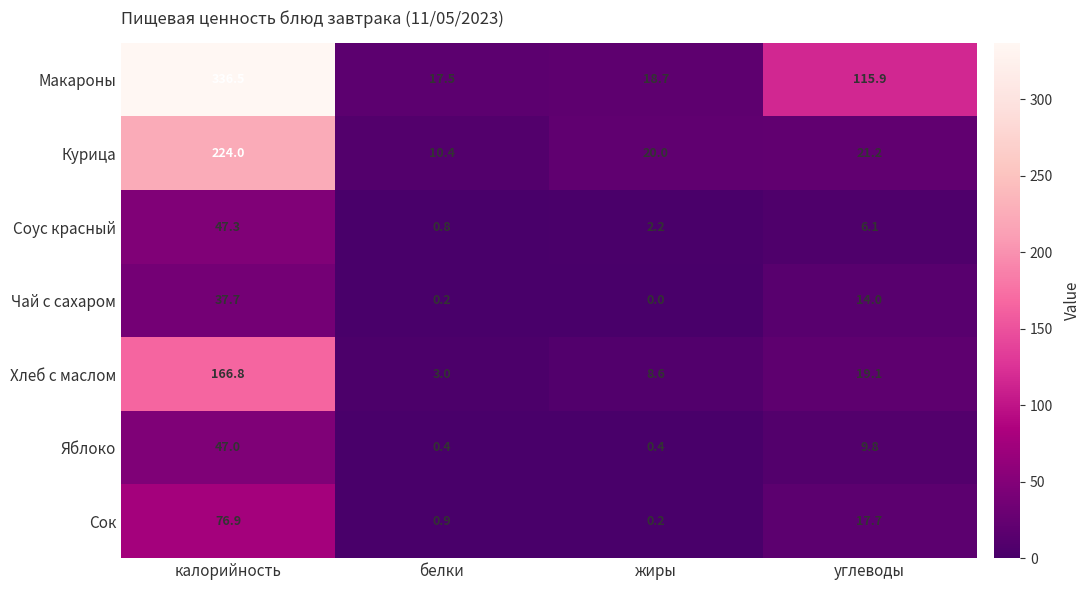

What value does the Курица series have at белки?

10.4